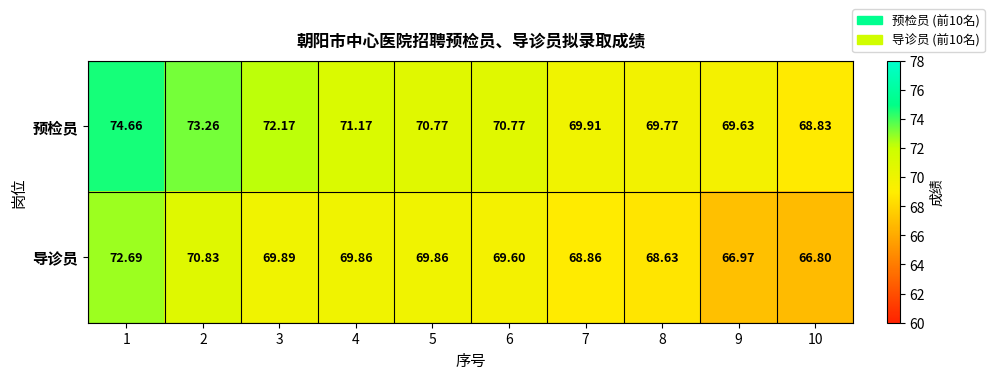

Which series has the largest total across all categories?

预检员